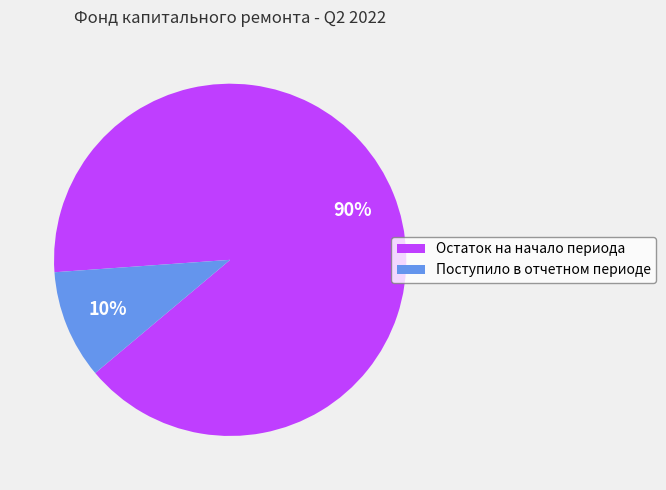

Count the number of slices in the pie.

2